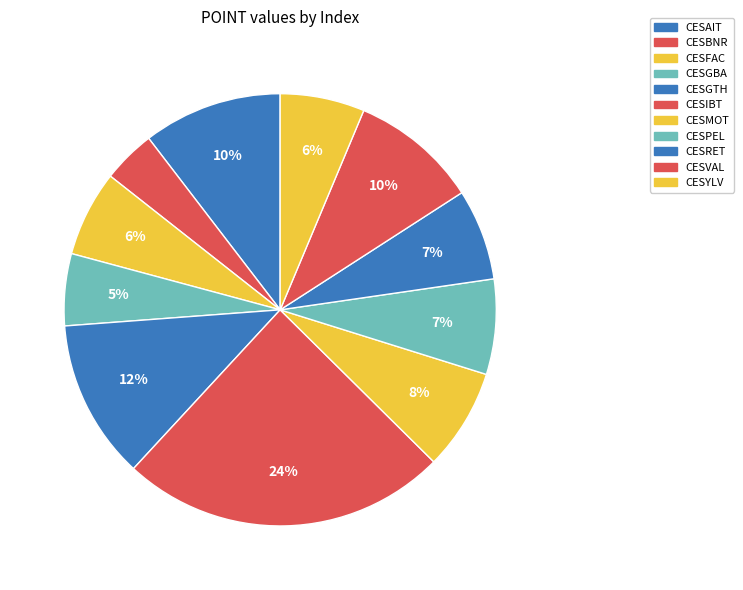

How many slices are in this pie chart?

11